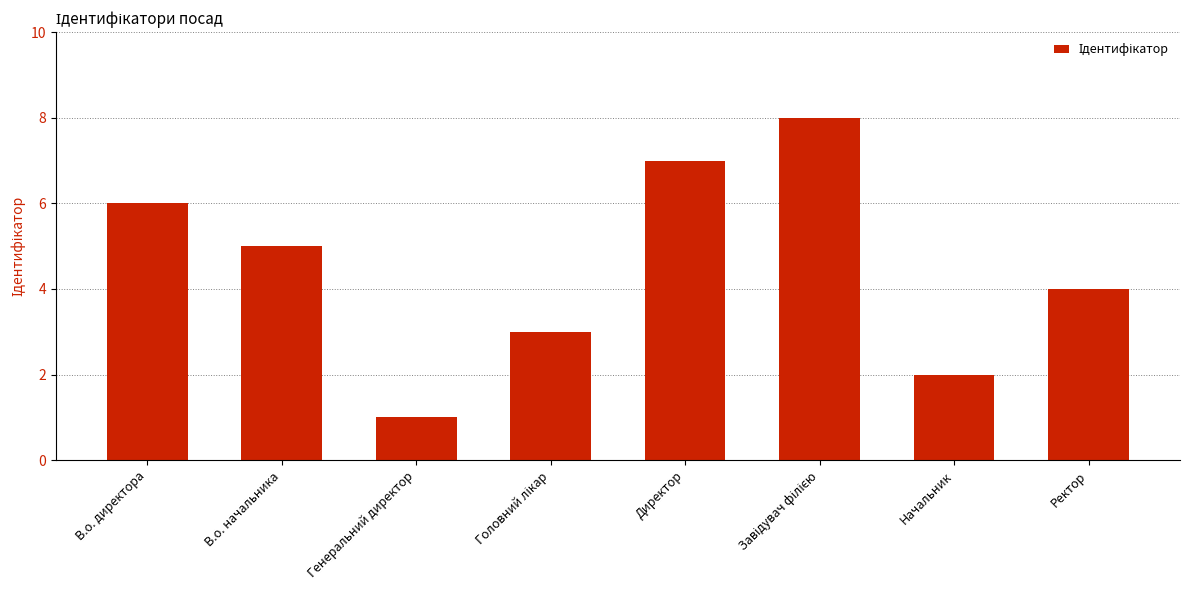

What is the sum of all values?

36